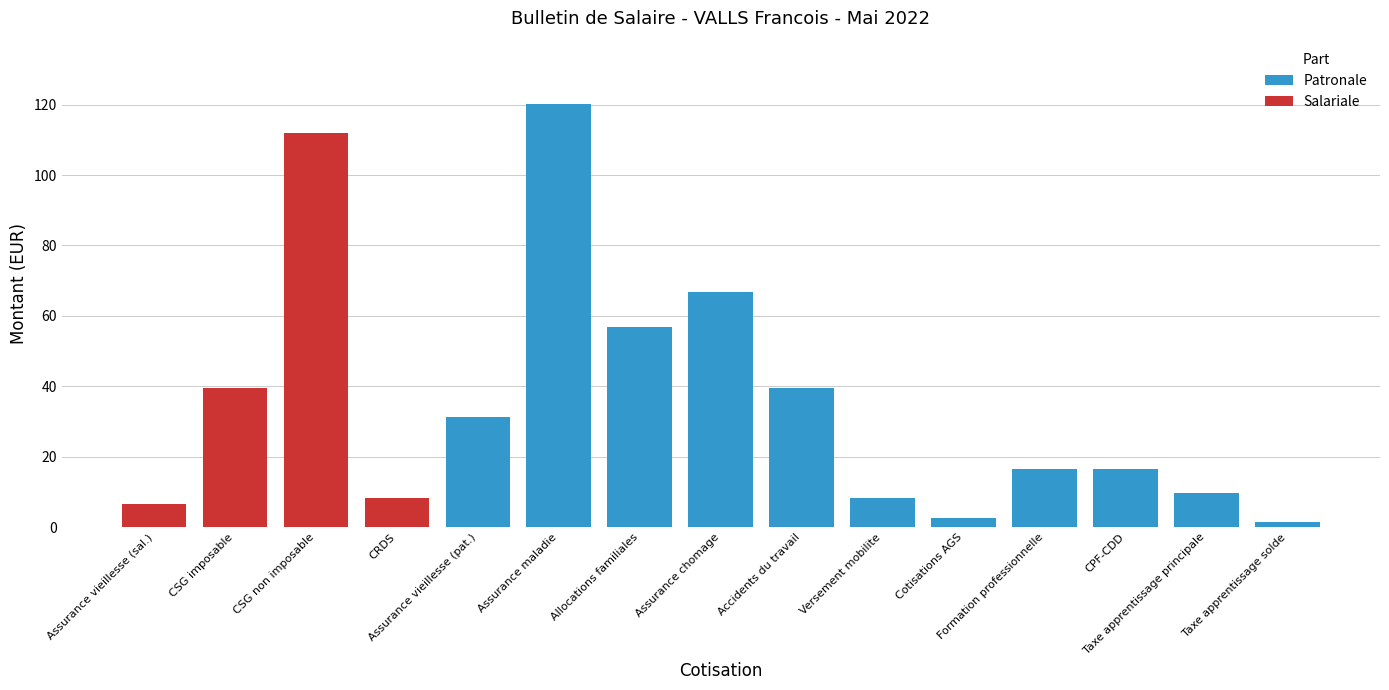

The Patronale series shows 31.3 at Assurance vieillesse (pat.). True or false?

True